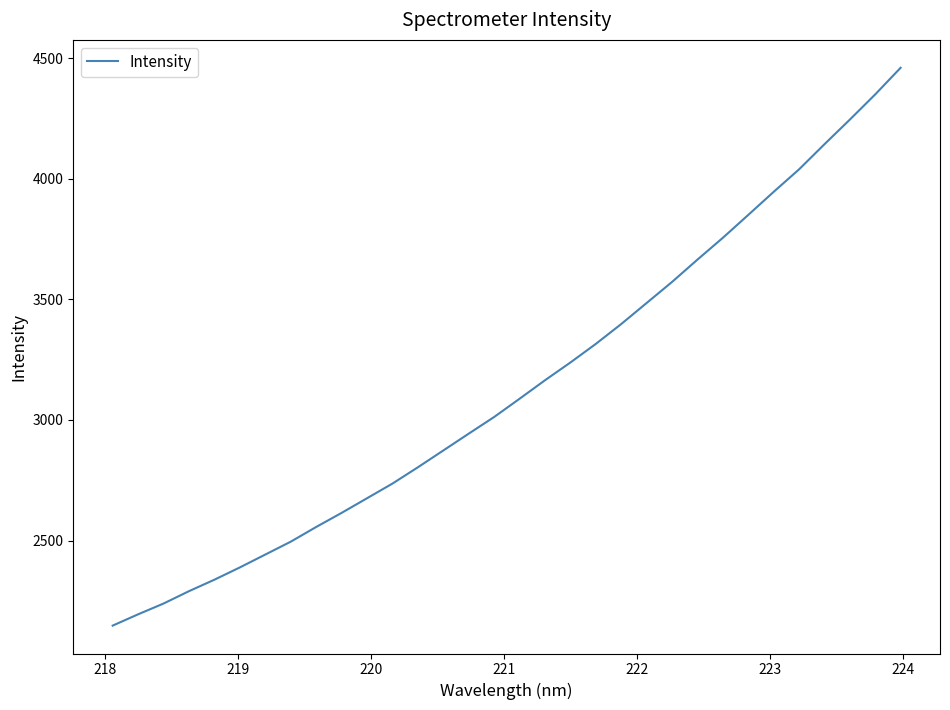

What is the smallest value displayed?

2147.5